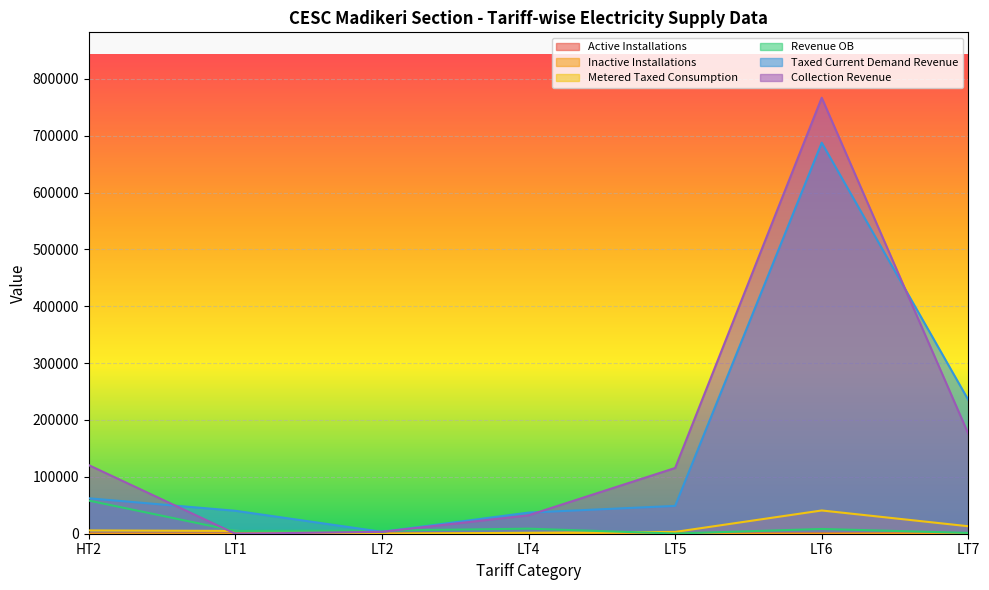

What is the difference between the second highest and second lowest values in the Revenue OB series?

7483.3